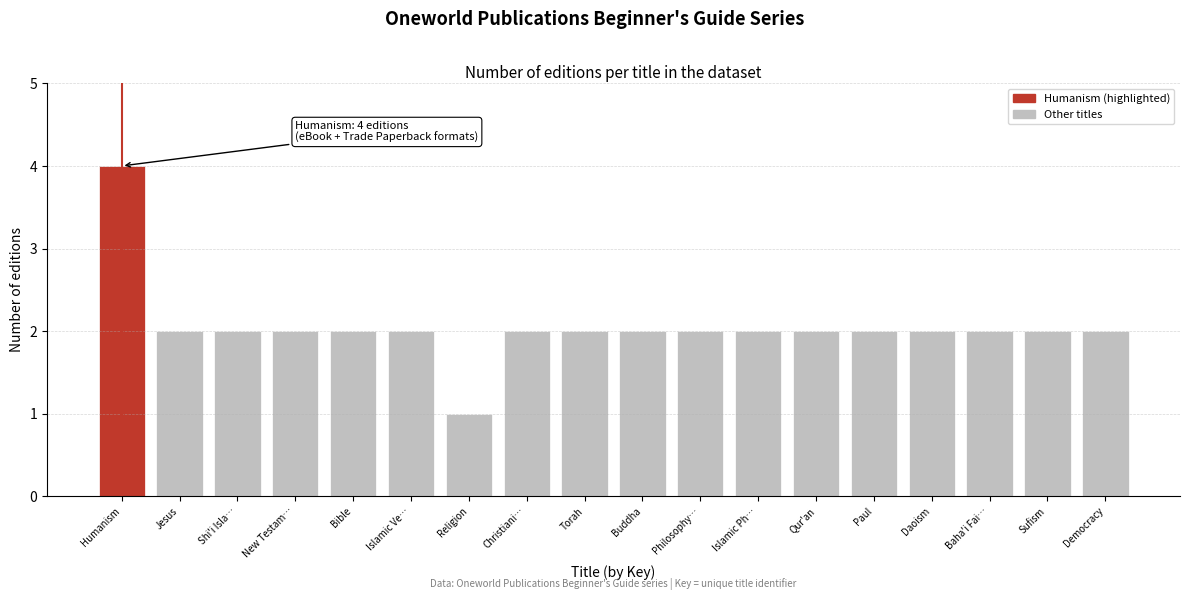

Reading left to right, list all the values displayed in this chart.

Humanism=4	Jesus=2	Shi'i Isla…=2	New Testam…=2	Bible=2	Islamic Ve…=2	Religion=1	Christiani…=2	Torah=2	Buddha=2	Philosophy…=2	Islamic Ph…=2	Qur'an=2	Paul=2	Daoism=2	Baha'i Fai…=2	Sufism=2	Democracy=2